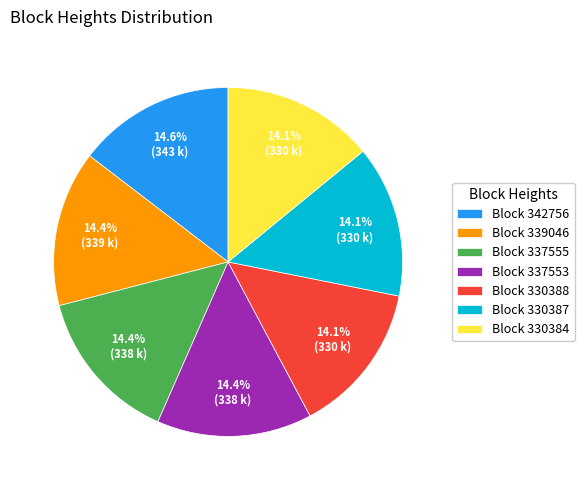

Is there a majority slice in this chart?

No